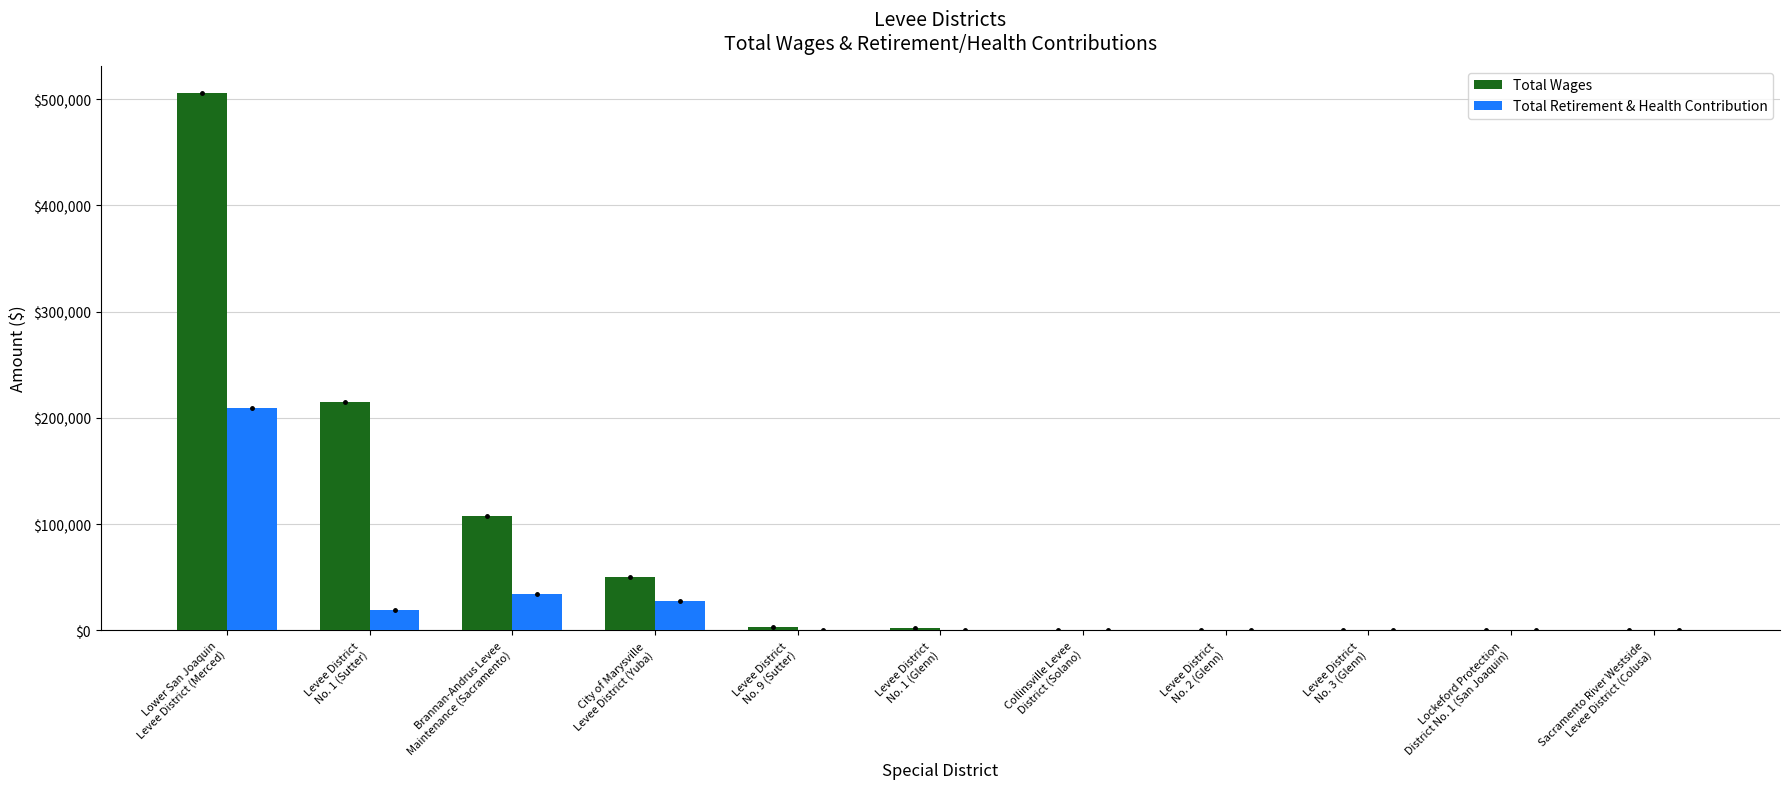

Which series has the largest total across all categories?

Total Wages